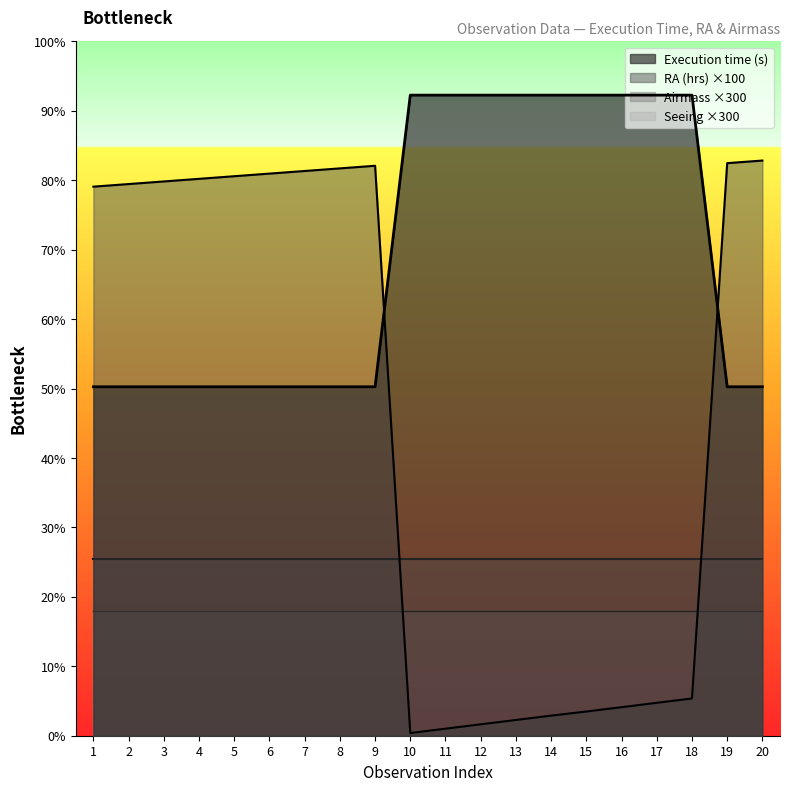

Rank the series by their maximum value, from lowest to highest.

Seeing ×300, Airmass ×300, RA (hrs) ×100, Execution time (s)